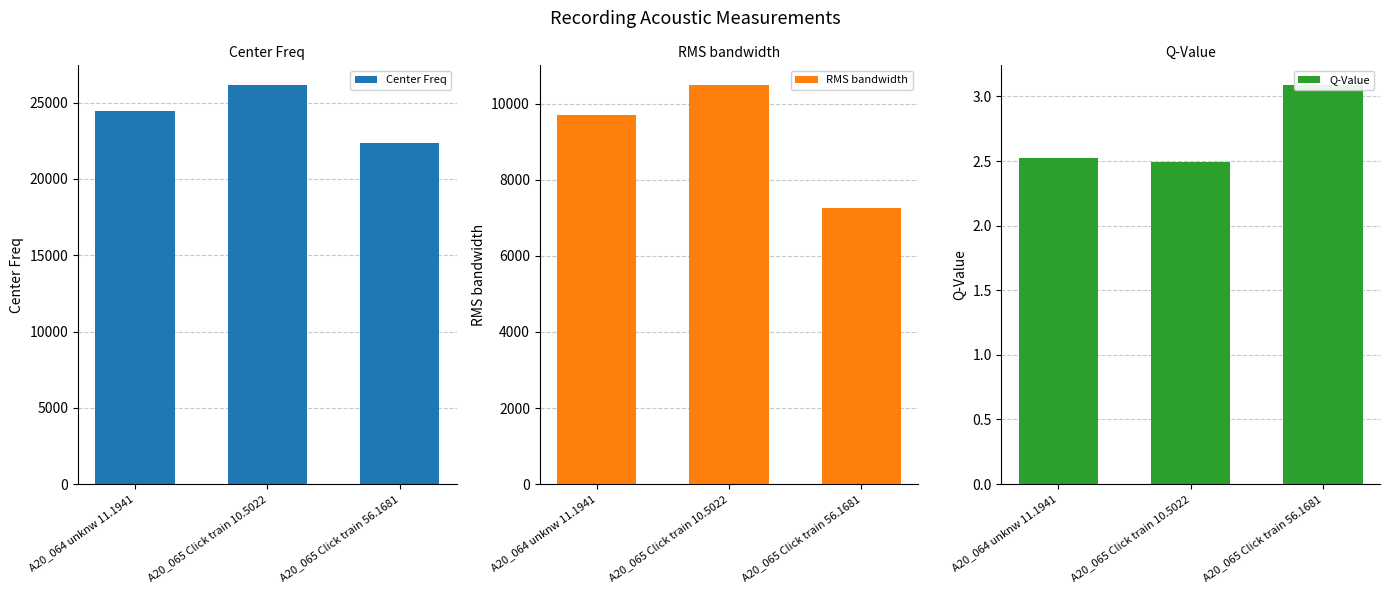

Which series changed the most between A20_065 Click train 10.5022 and A20_065 Click train 56.1681?

Center Freq